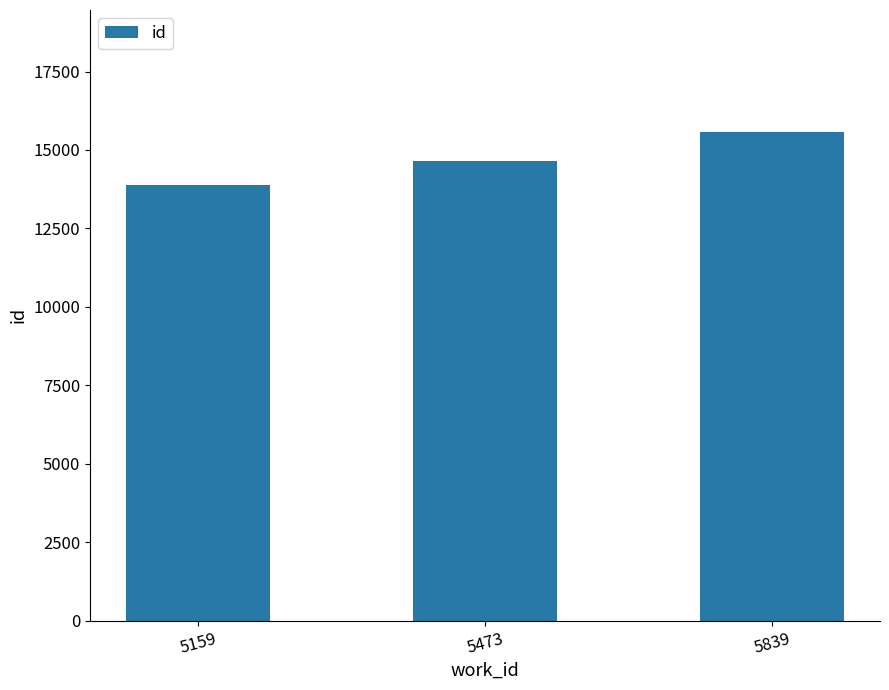

How many data points are above 14636?

2